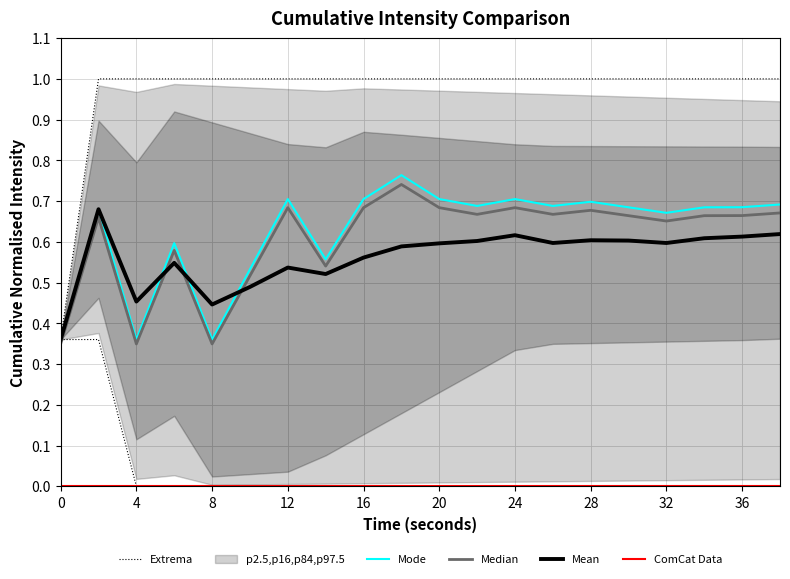

Which category has the lowest value across all series?

4